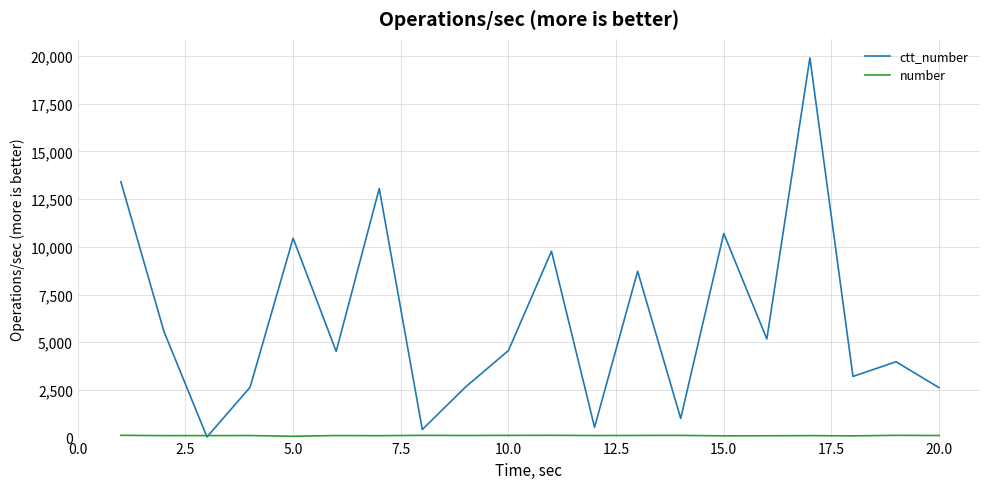

What is the maximum value shown in the chart?

19911